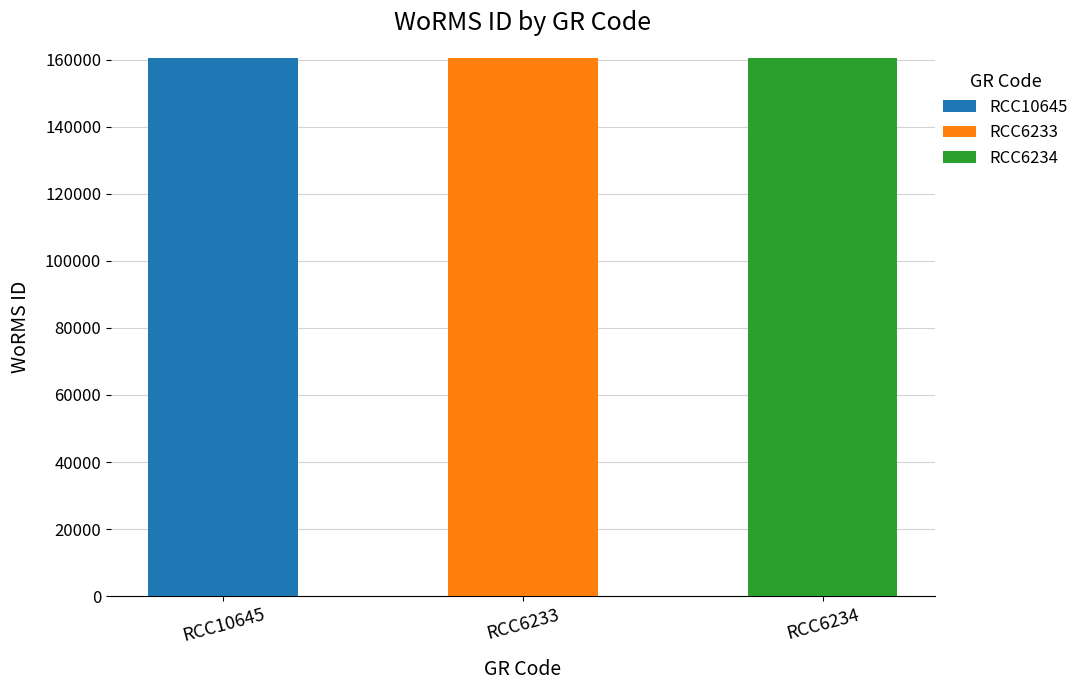

Which category has the highest value in the RCC10645 series?

RCC10645